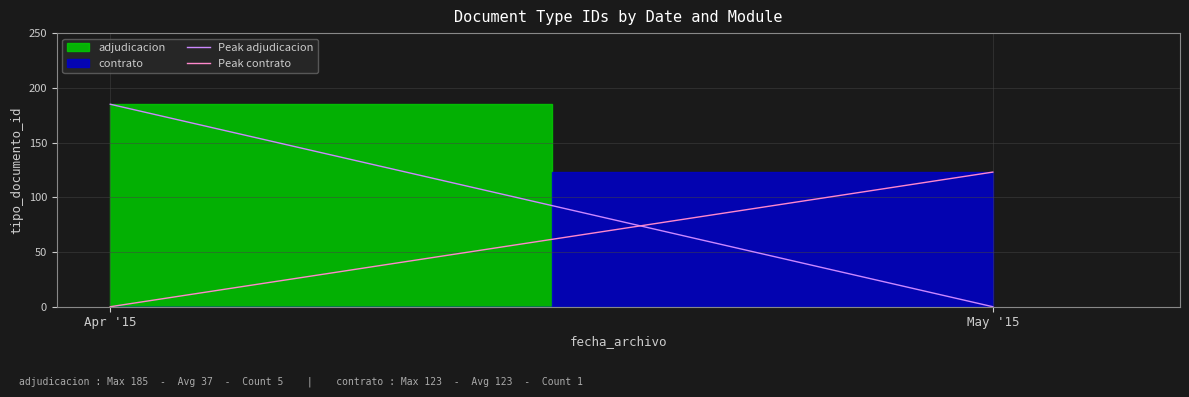

What position from the right is May '15?

1